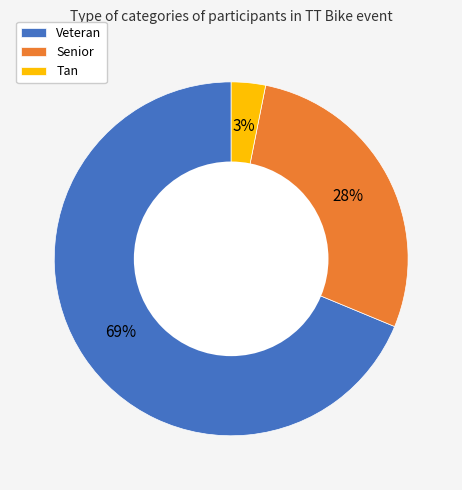

Which slice is the smallest?

Tan